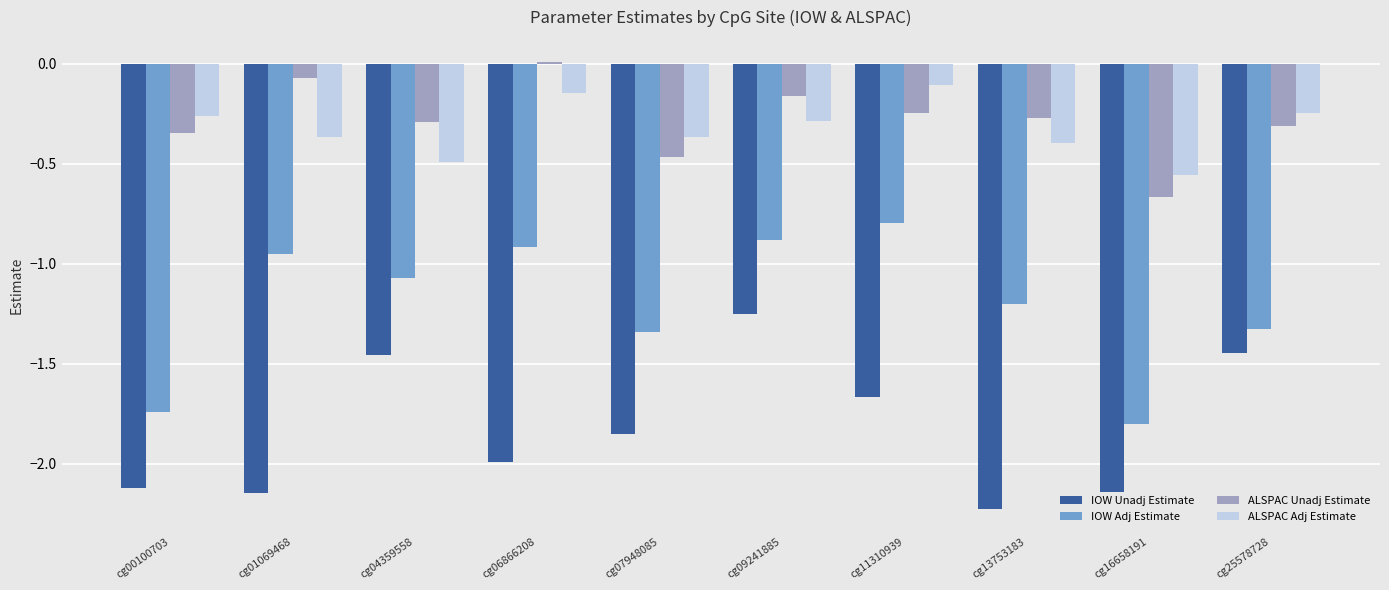

Which series has the largest total across all categories?

ALSPAC Unadj Estimate